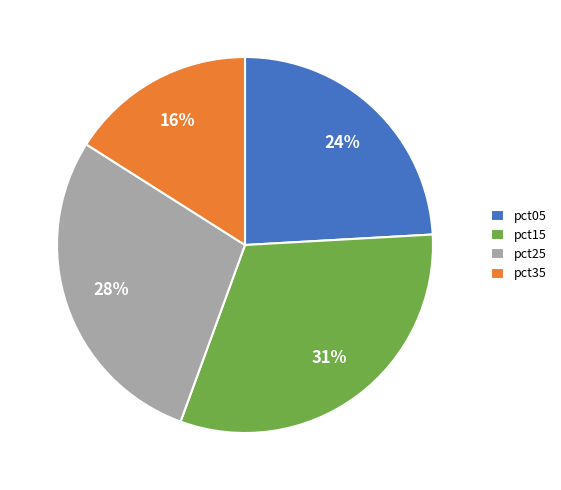

To the nearest percent, what is the difference between the largest and smallest slice percentages?

15%